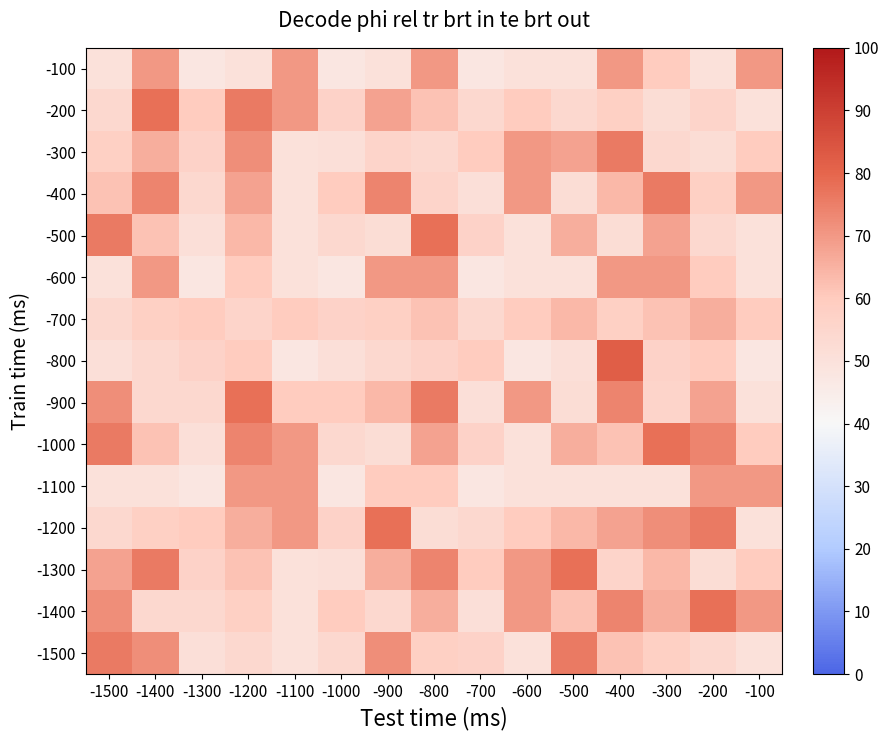

What is the spread (max minus min) of values at -100?

22